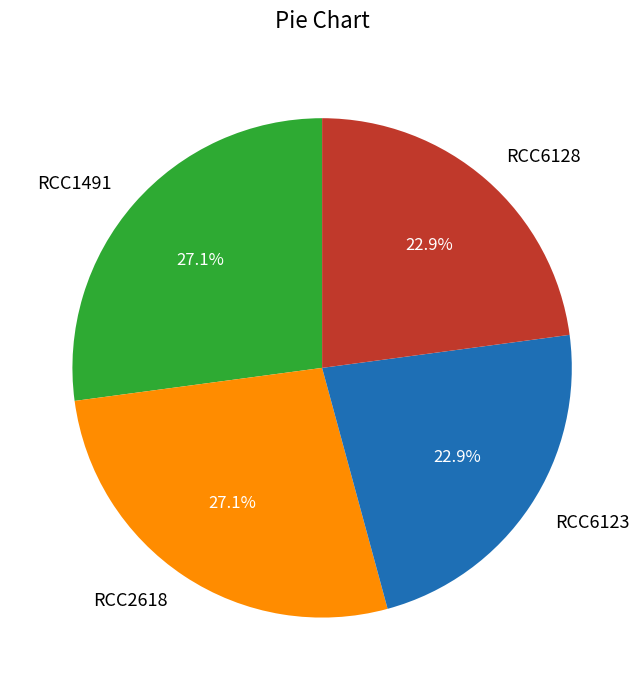

How many segments does this pie chart have?

4